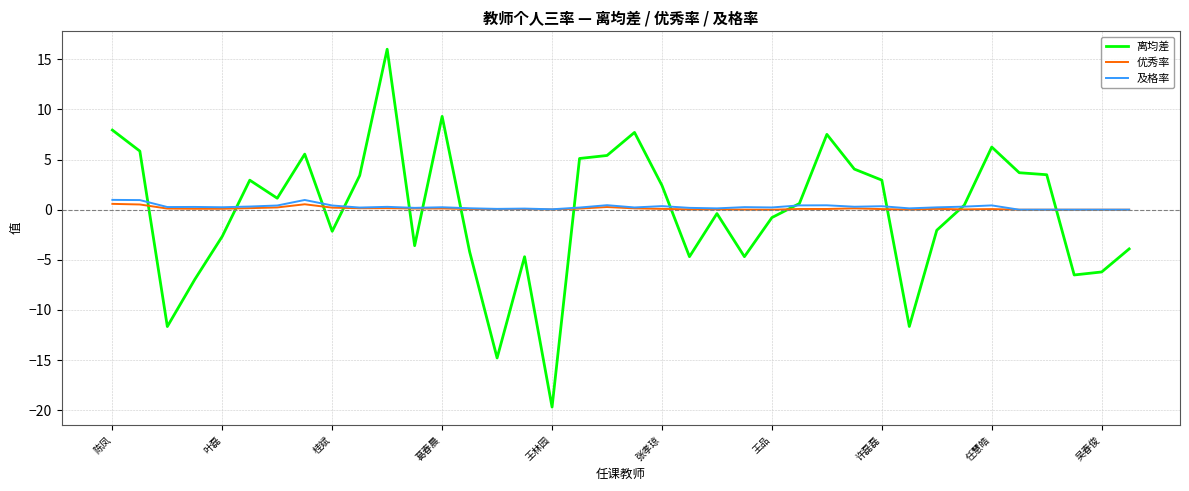

Which series has the largest range (max minus min)?

离均差